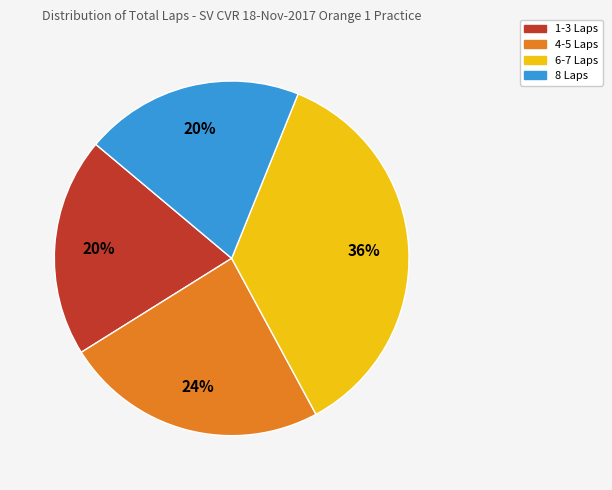

Which has a higher value, 4-5 Laps or 1-3 Laps?

4-5 Laps